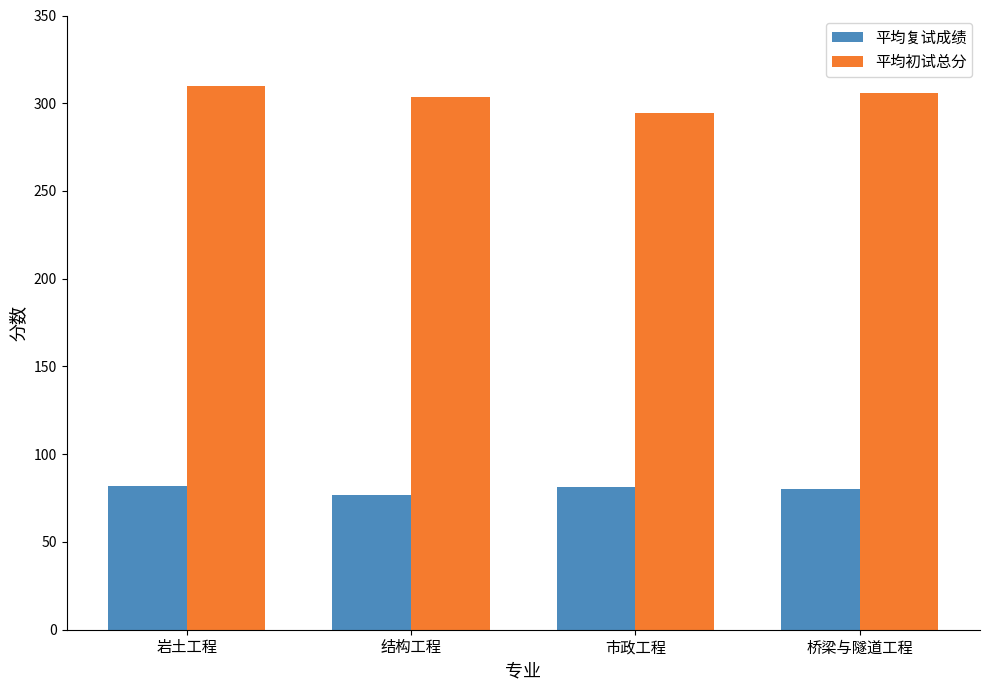

Read the 平均初试总分 value at 岩土工程.

310.0